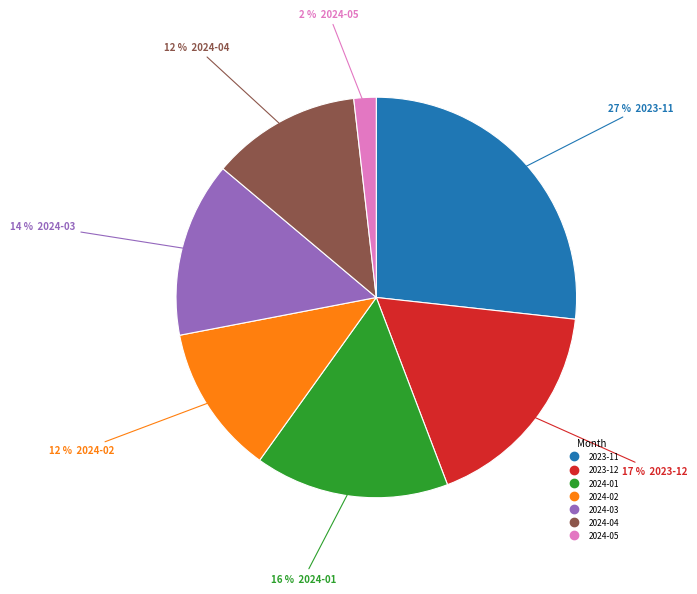

Is it true that 2024-01 is 2% of the pie?

False